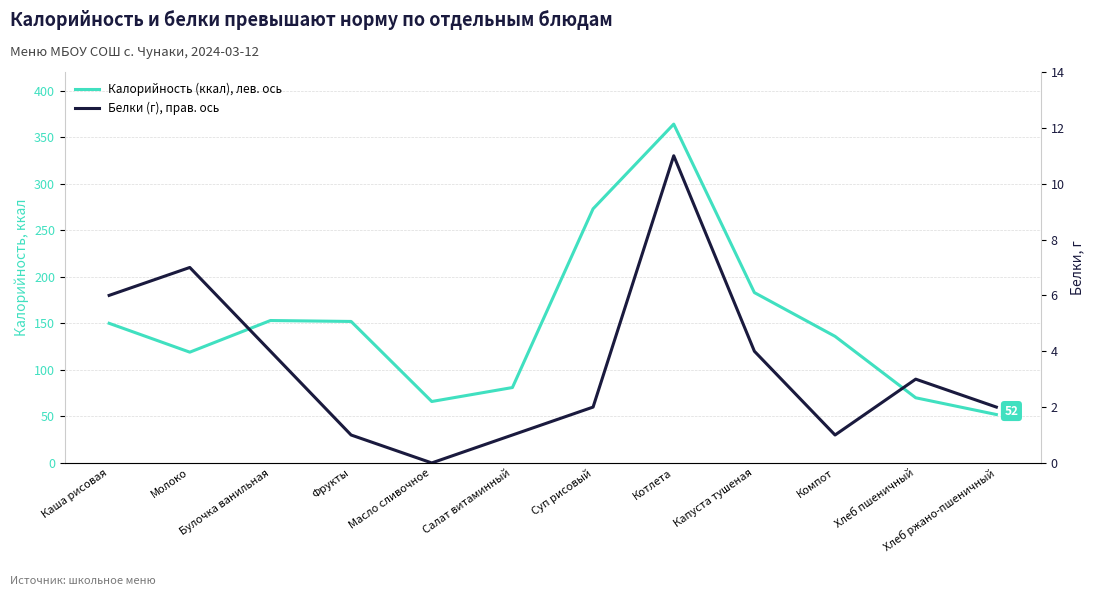

Reading right to left, extract all data points from this chart.

Калорийность (ккал), лев. ось: 52	70	136	183	364	273	81	66	152	153	119	150
Белки (г), прав. ось: 2	3	1	4	11	2	1	0	1	4	7	6